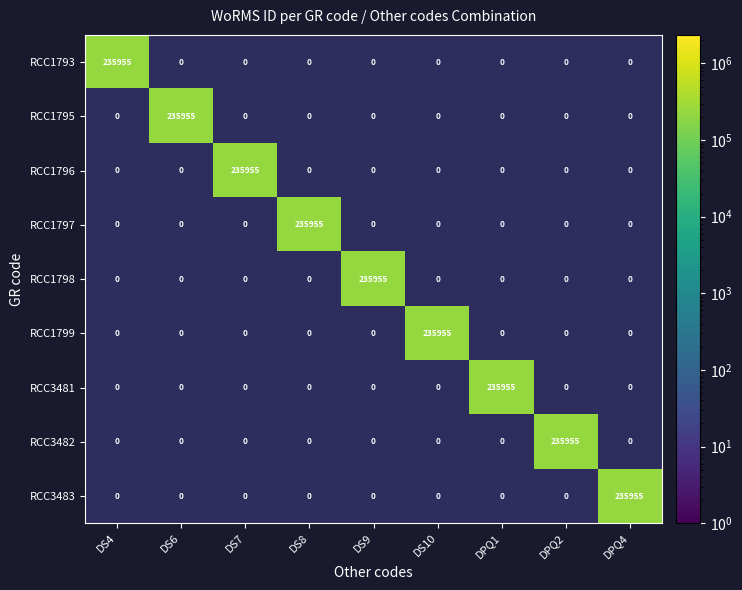

Is it true that RCC3481 equals -164603 at DS7?

False